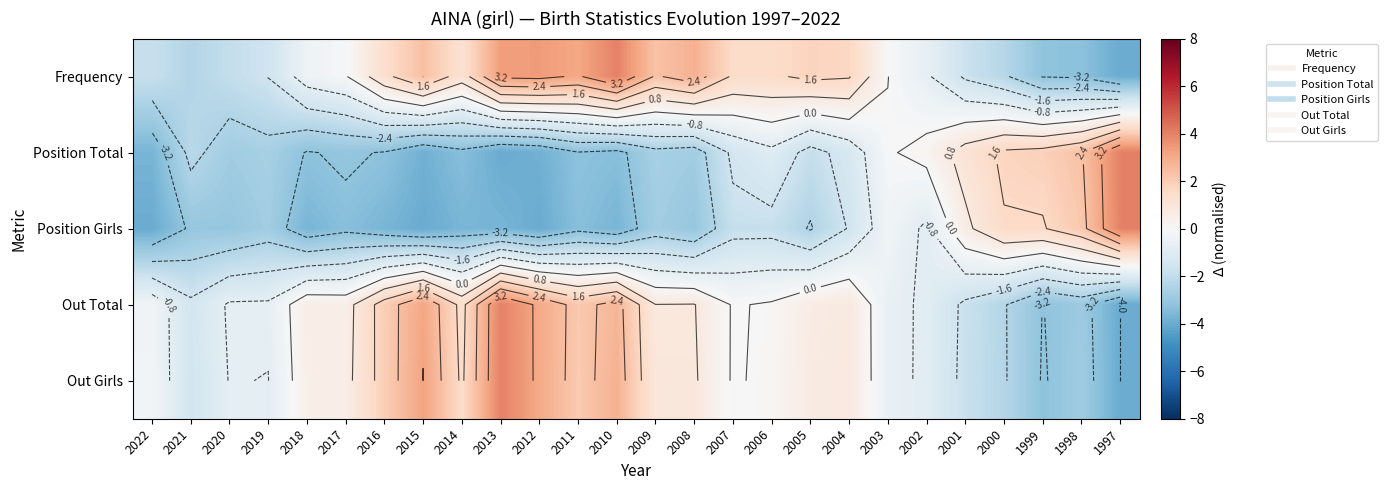

Read the Out Total value at 2013.

4.0